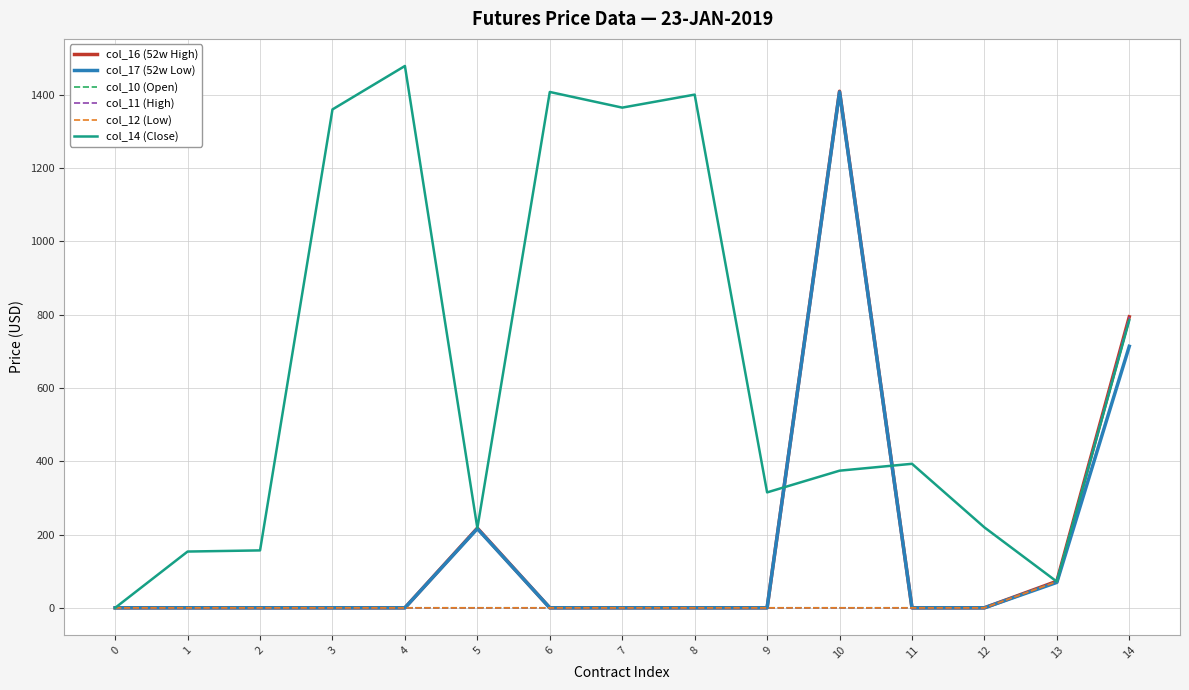

What is the spread (max minus min) of values at 2?

156.7